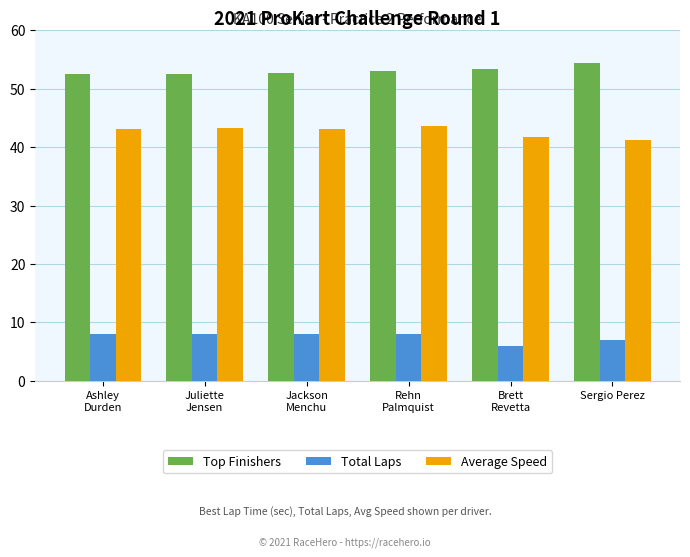

Is the value of Top Finishers at Juliette
Jensen greater than the value of Average Speed at Juliette
Jensen?

Yes